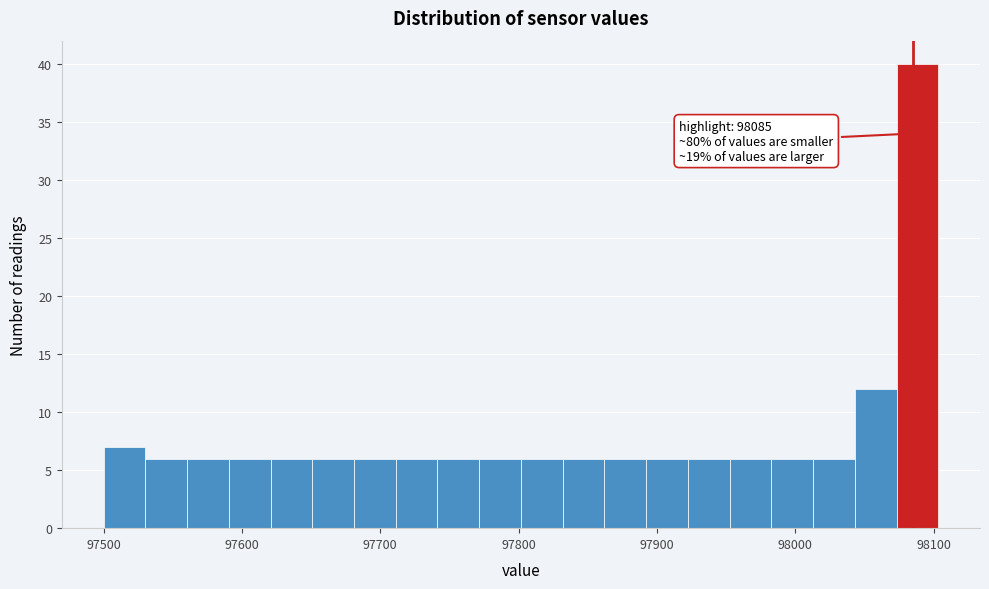

Read against the x-axis, roughly where is the centre of the tallest bar?

98090